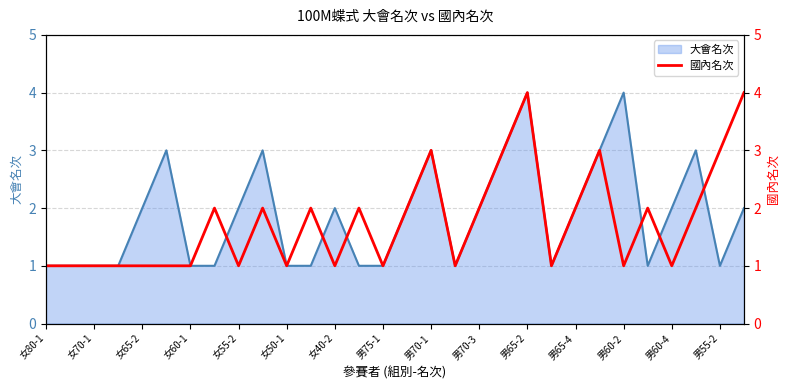

The 大會名次 series shows 3 at 男65-4. True or false?

False